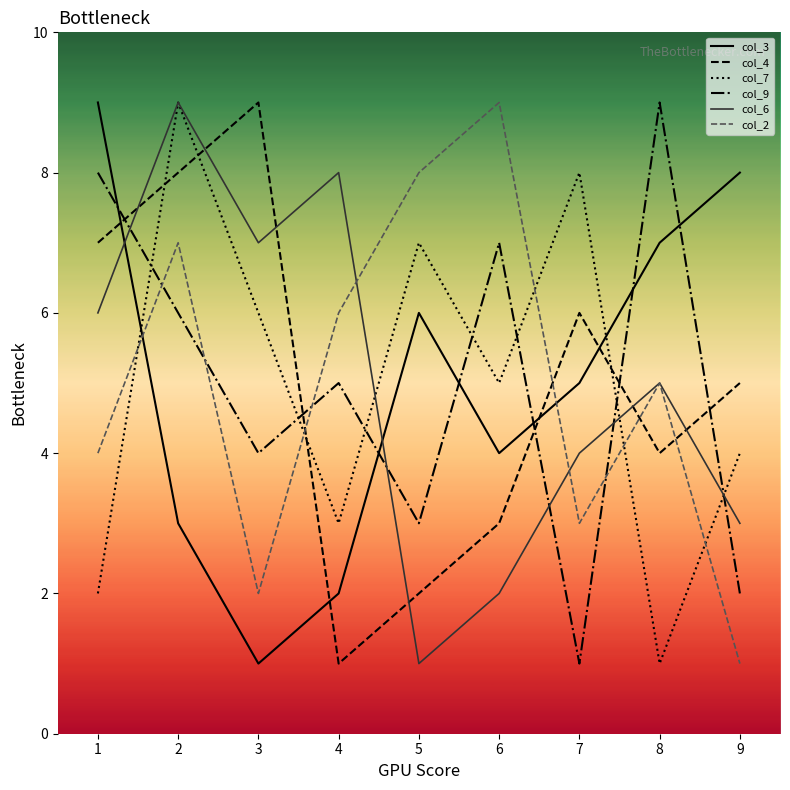

The col_6 series shows 10 at 3. True or false?

False